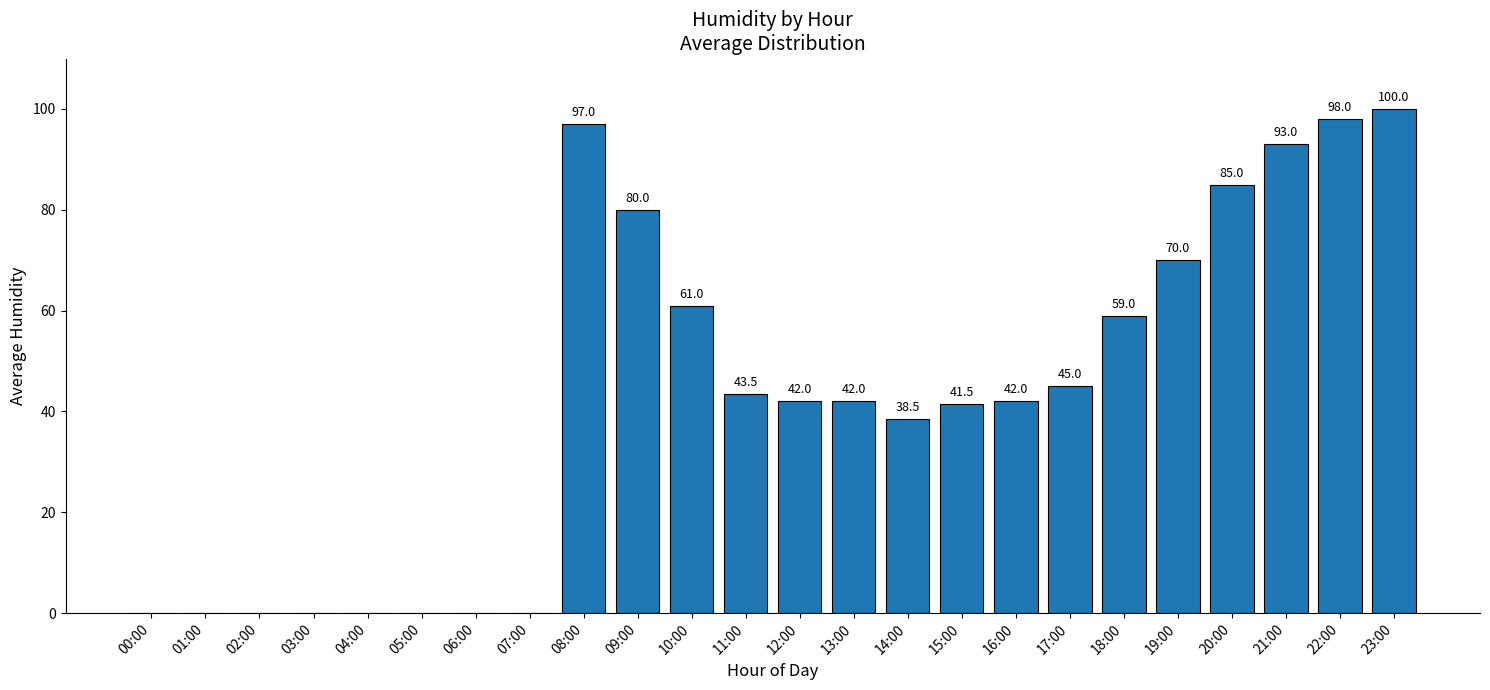

Where is the data nearest to the value 50?

17:00